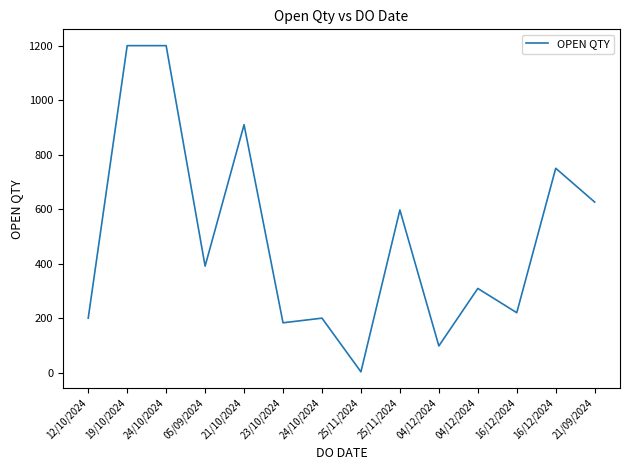

What is the label of the 12th point from the right?

24/10/2024